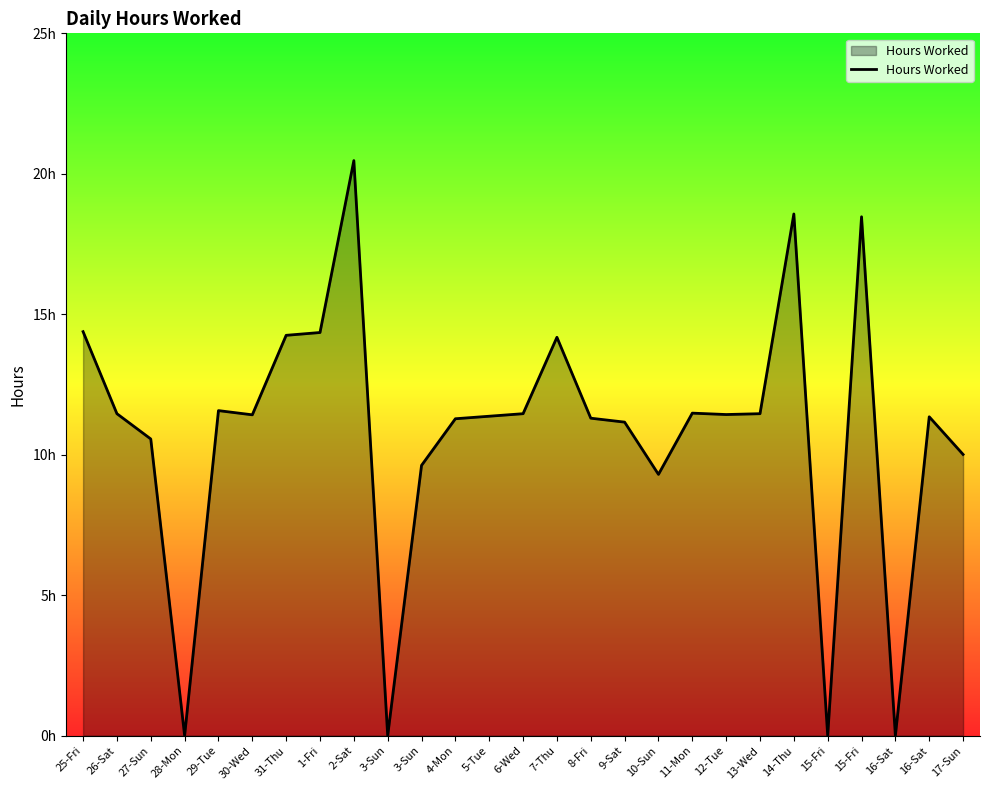

Is it true that the value at 26-Sat is 17.2?

False